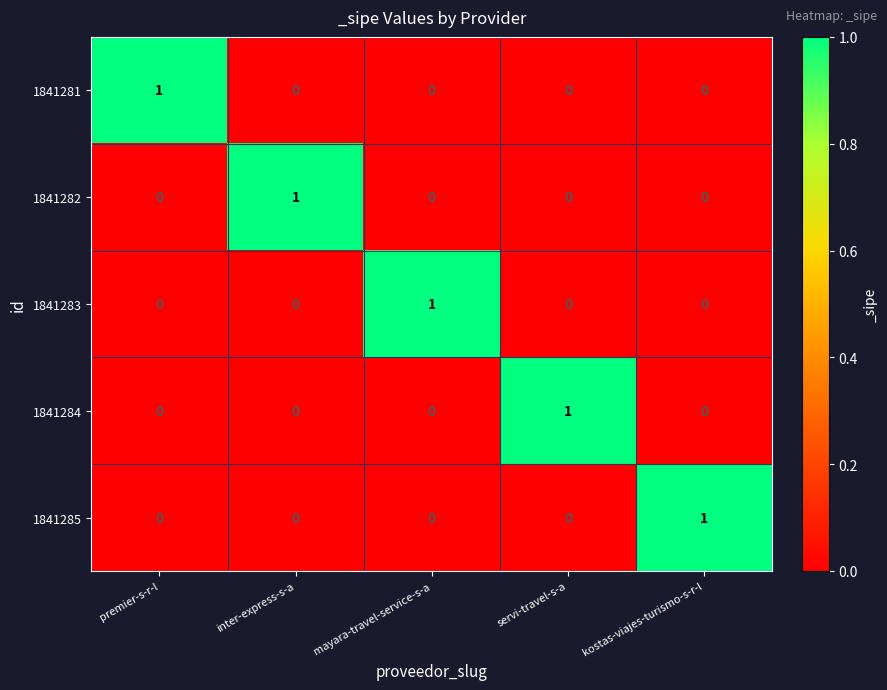

The 1841281 series shows -1 at kostas-viajes-turismo-s-r-l. True or false?

False